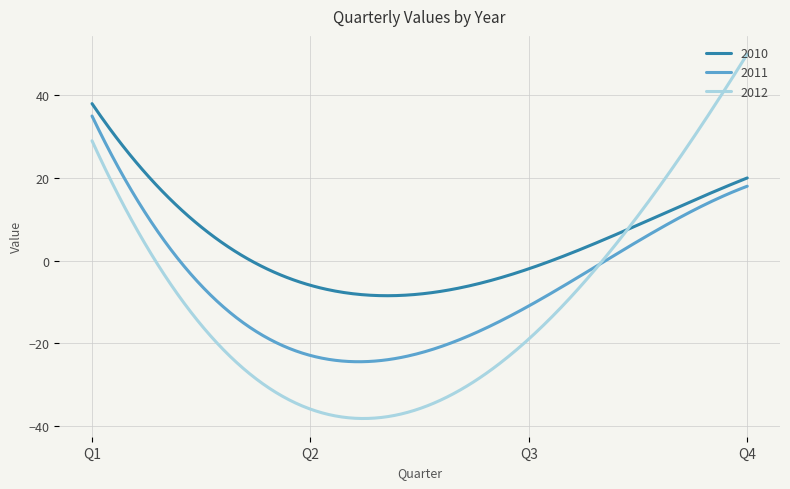

What is the smallest value displayed?

-38.3